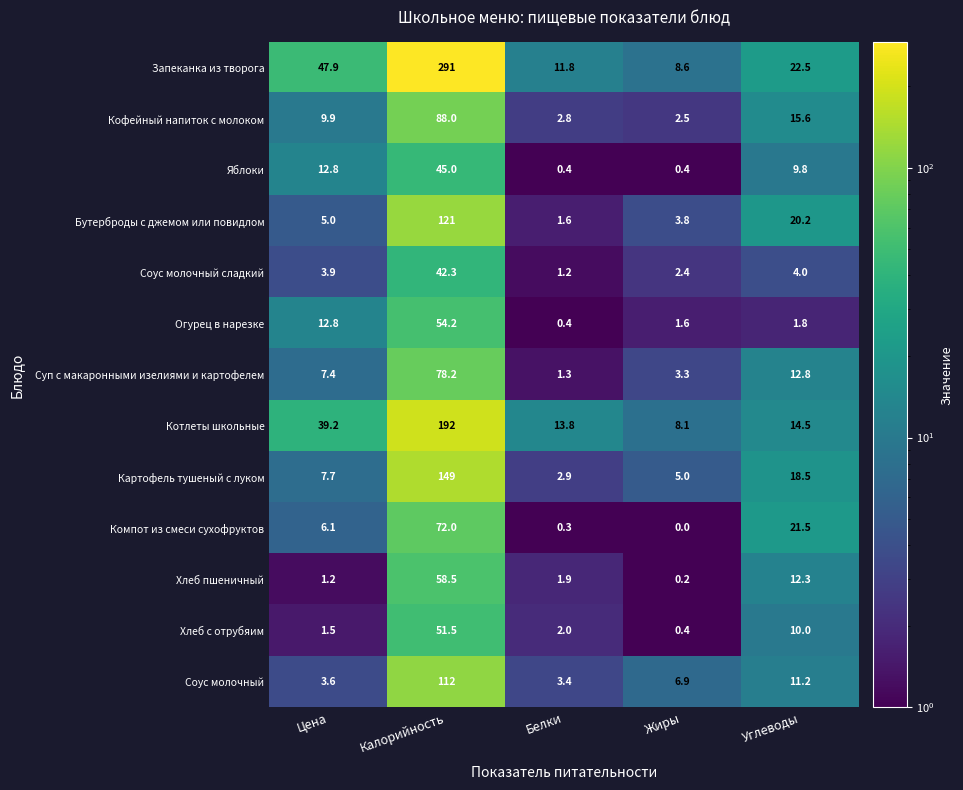

Which label corresponds to the smallest value in the chart?

Жиры